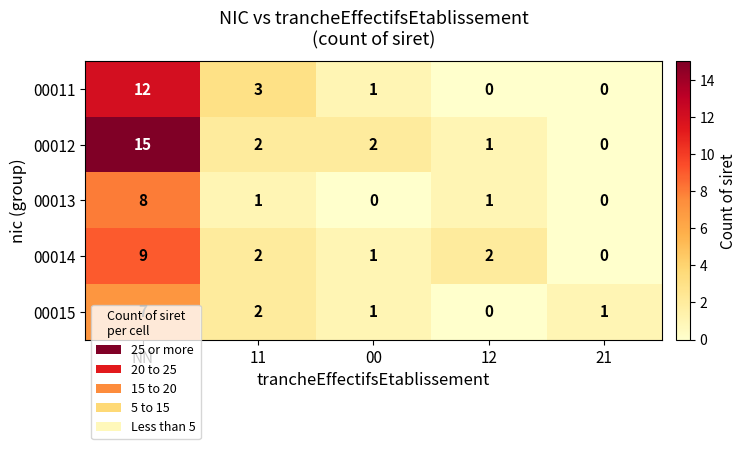

Count the number of data series in this chart.

5